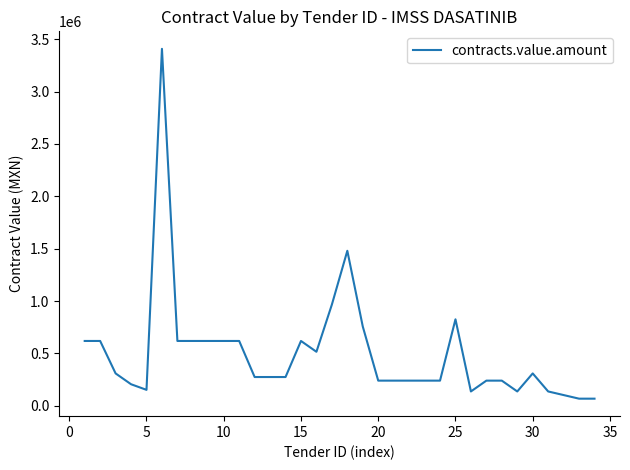

Does the chart display data point markers on the line(s)?

No